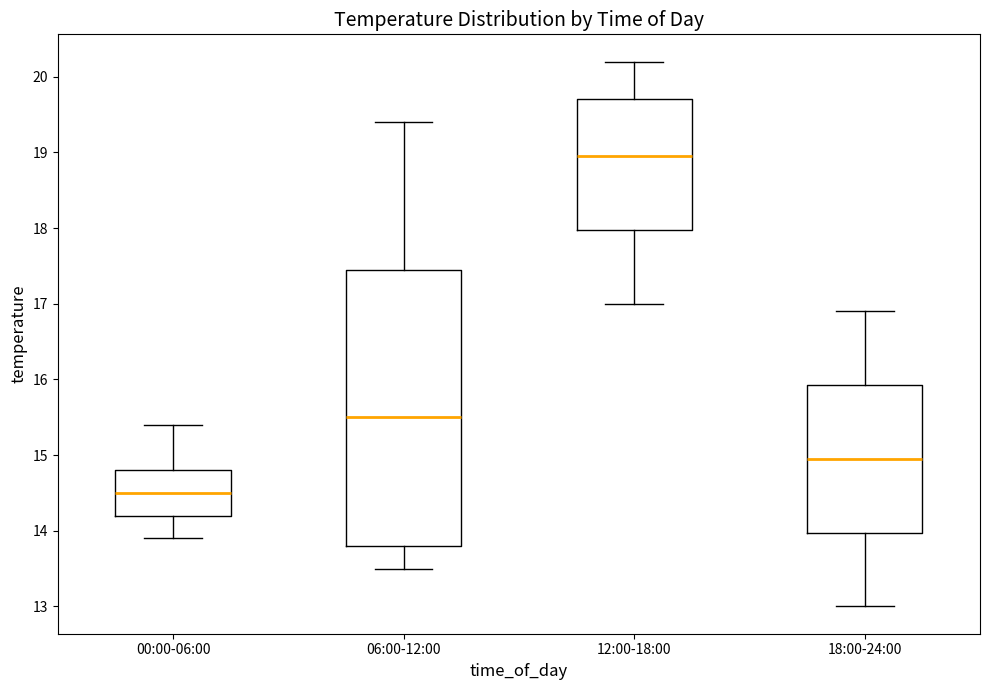

Where does the median line of the box for 12:00-18:00 sit on the y-axis? The values are not printed on the chart, so give them approximately, as read against the axis.

19.0